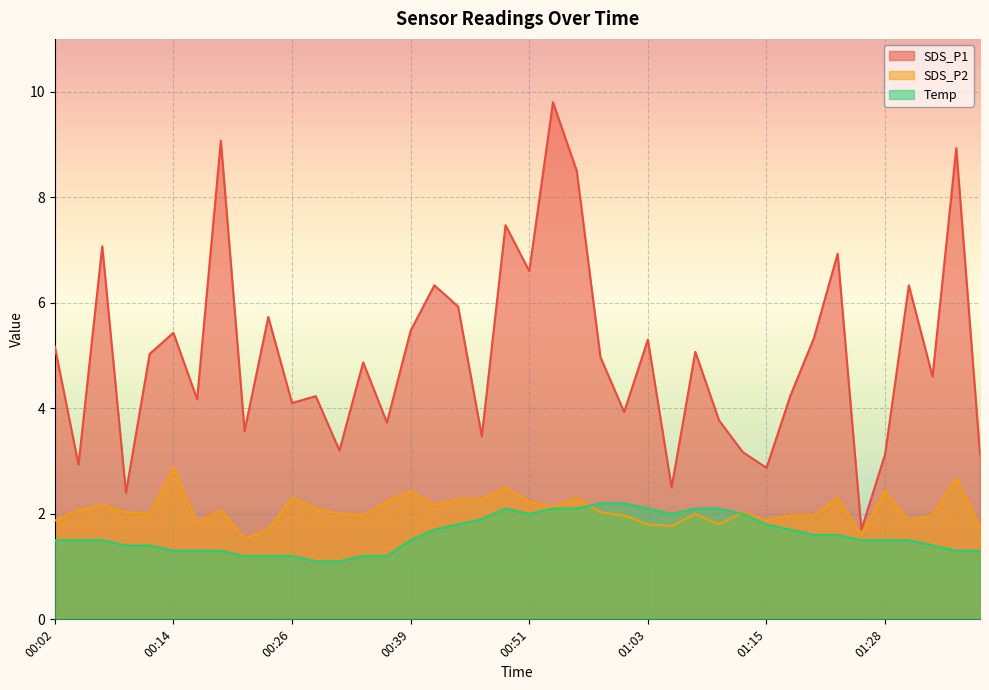

True or false: SDS_P1 and Temp intersect in this chart.

False